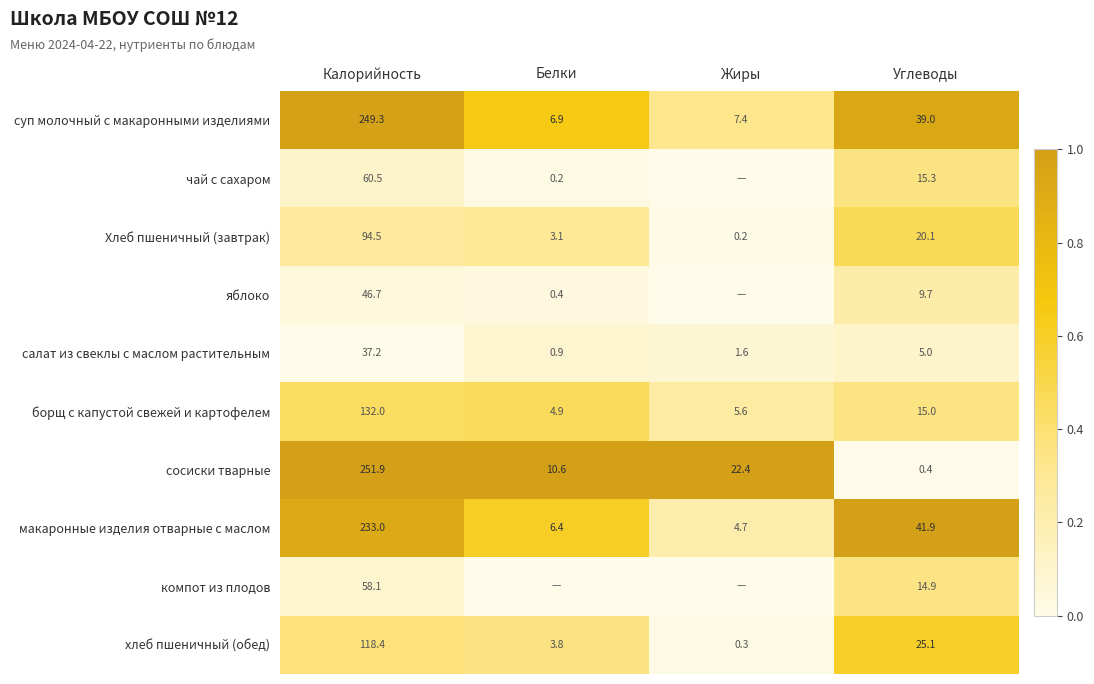

What is the difference between the чай с сахаром values at Калорийность and Белки?

60.3